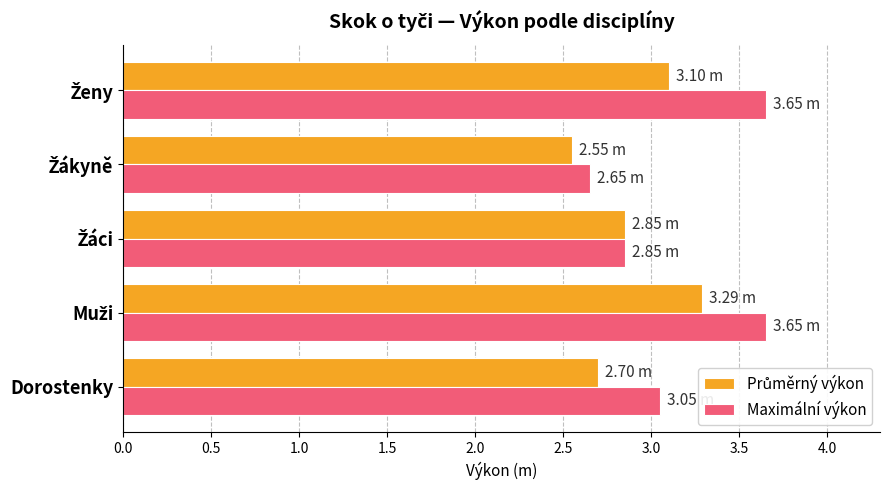

What is the average value of the Maximální výkon series?

3.2